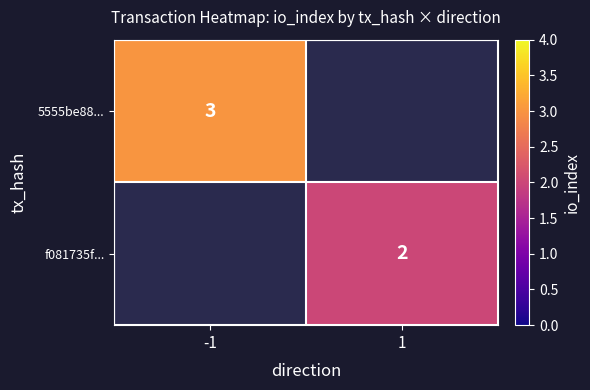

Is it true that f081735f... equals 2 at 1?

True